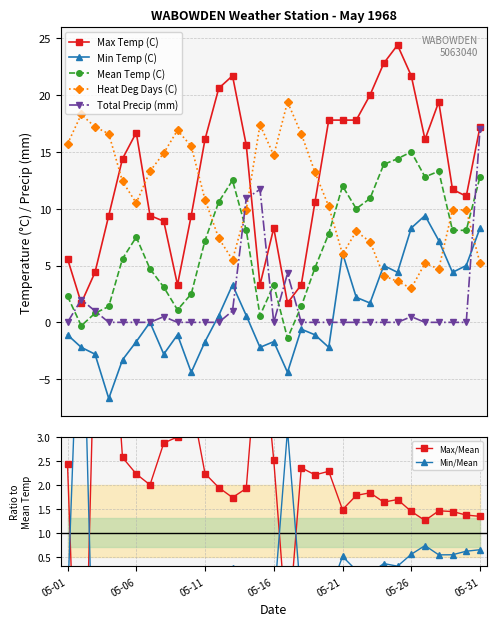

The Mean Temp (C) series shows 12.0 at 05-21. True or false?

True